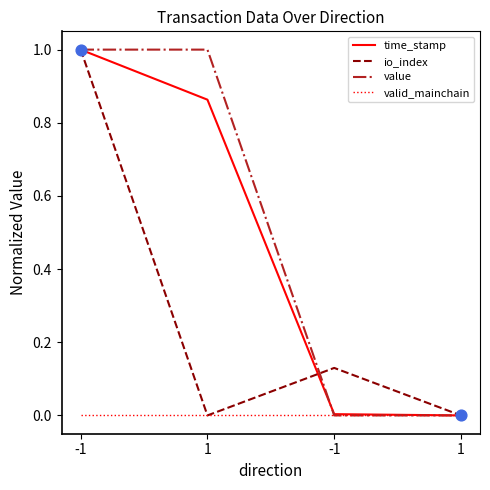

Does the chart have visible grid lines?

No